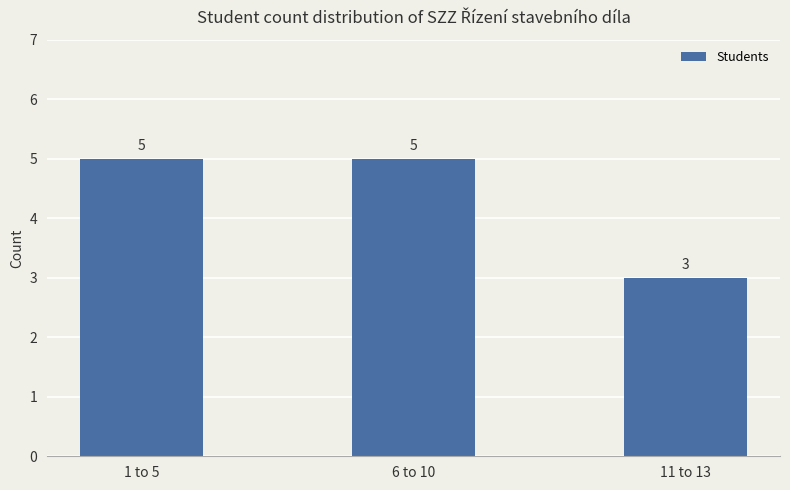

The value at 1 to 5 is 1. True or false?

False